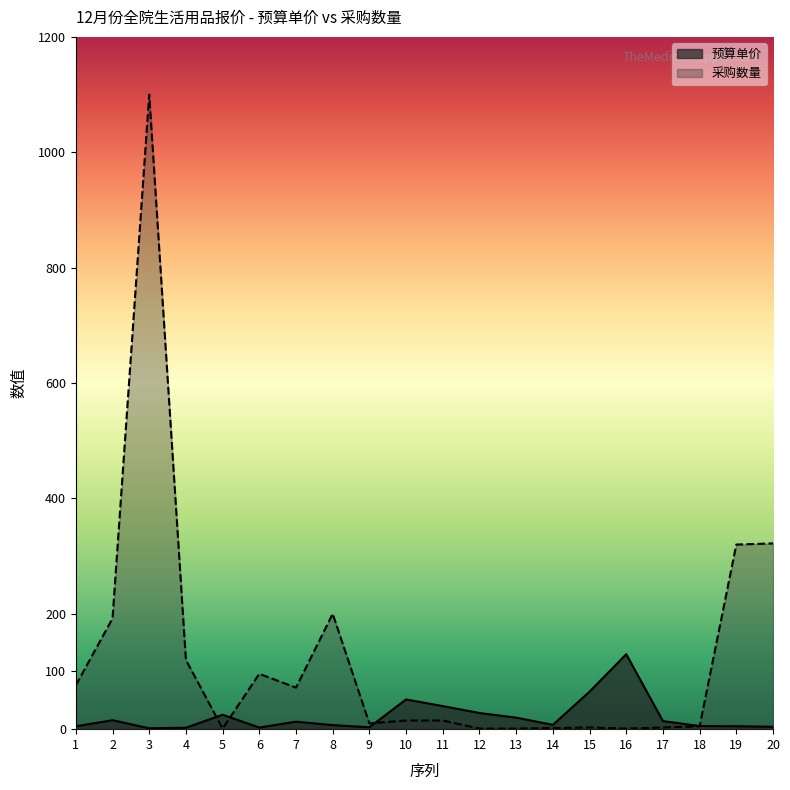

What is the average value of the 采购数量 series?

127.8